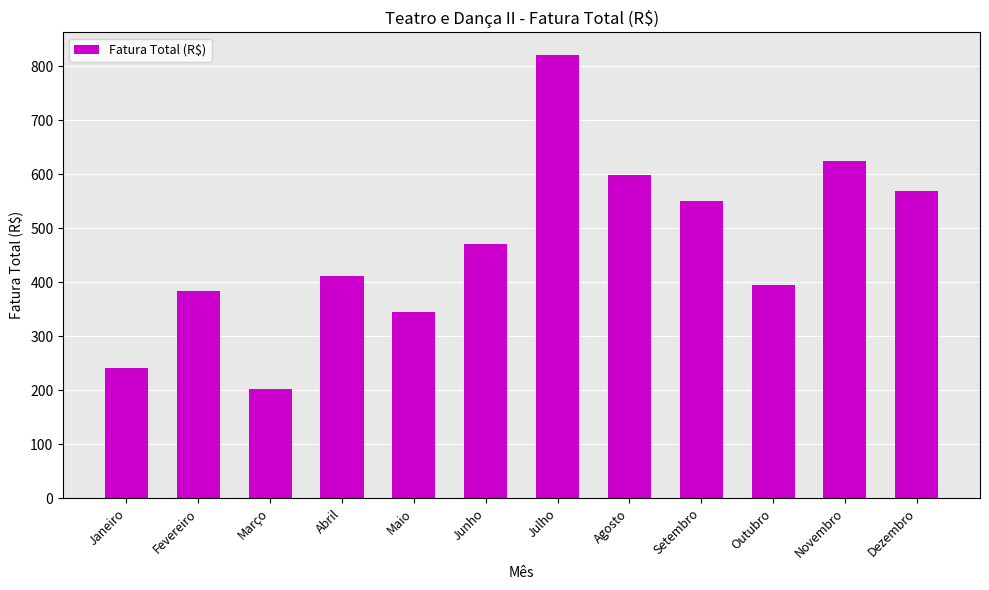

True or false: the data shows 595.0 at Maio.

False